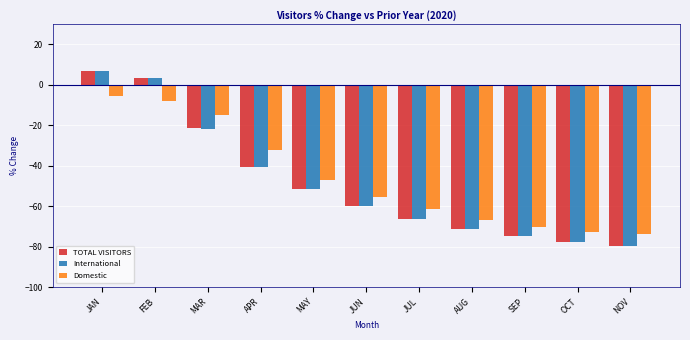

Is the value of International at MAR greater than the value of Domestic at MAY?

Yes